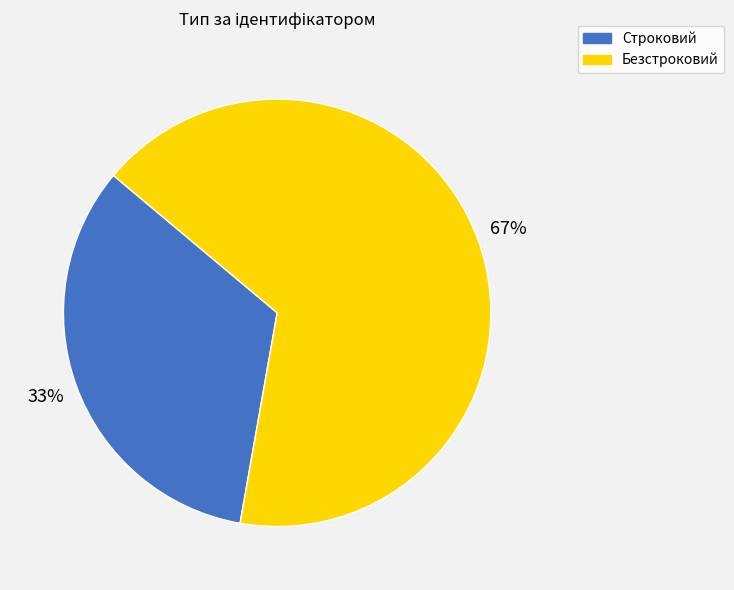

Which category has the smallest portion of the pie?

Строковий